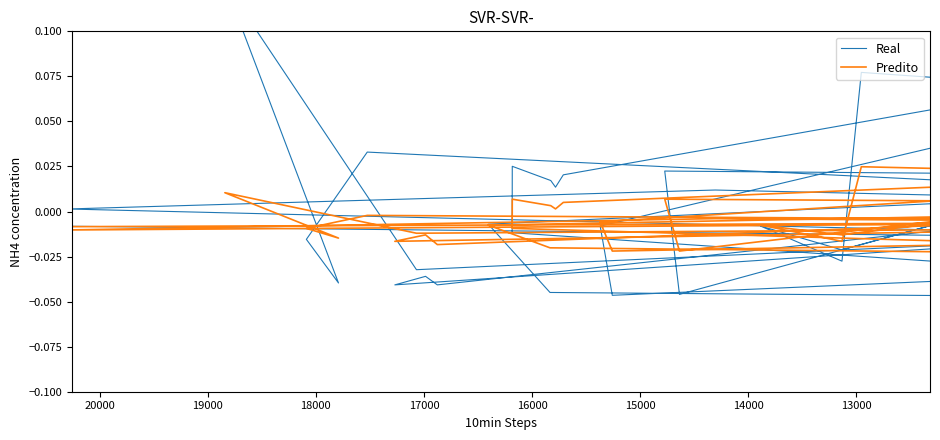

How many lines are shown in the chart?

2